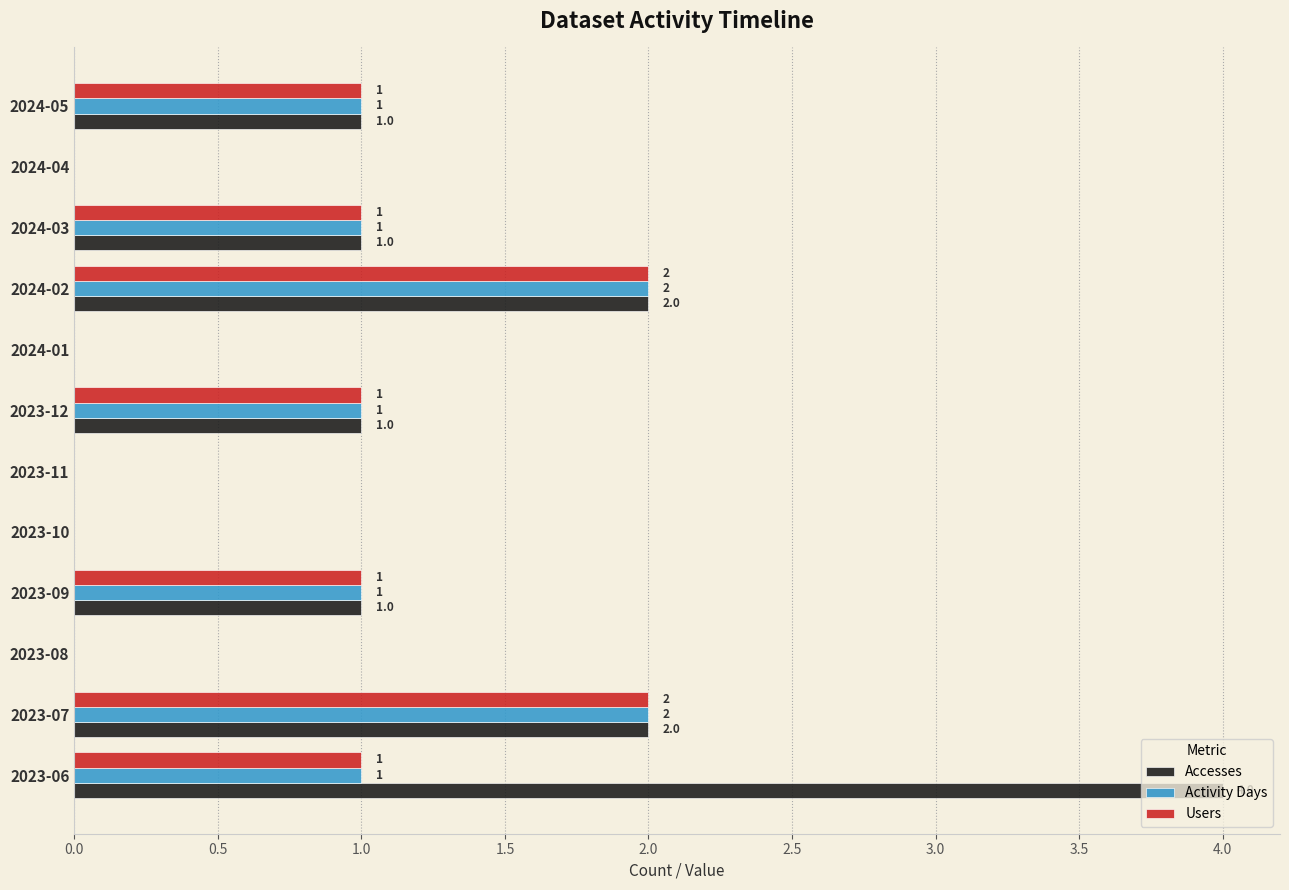

Is it true that Activity Days equals 0 at 2023-11?

True